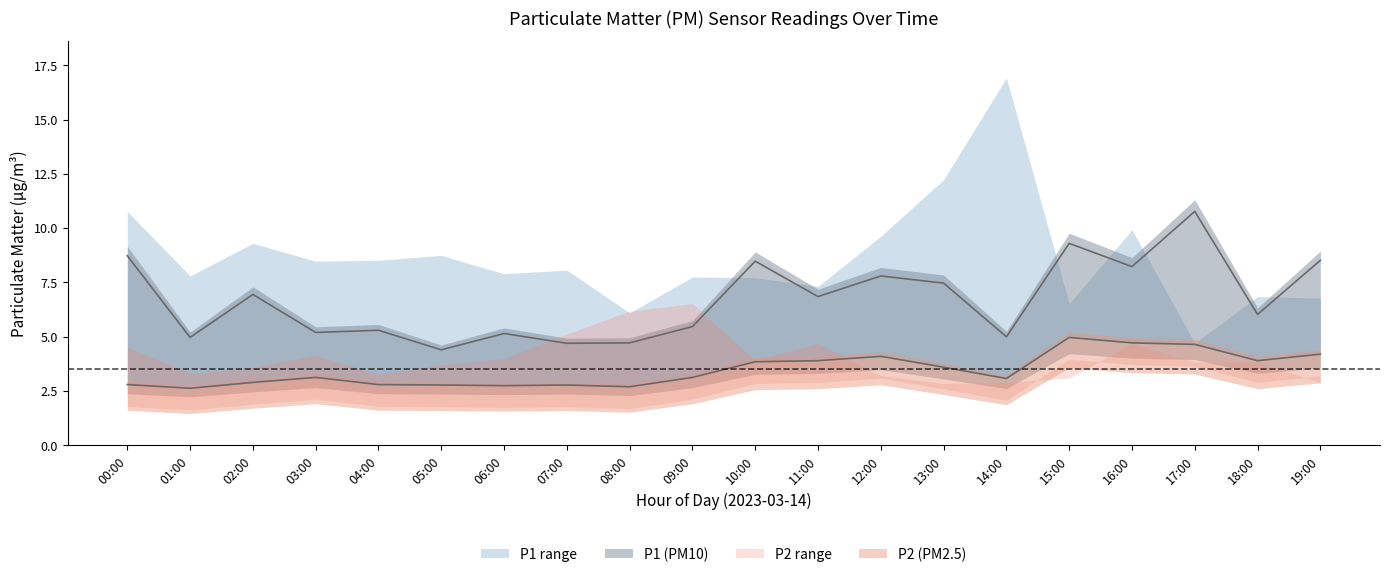

What is the label of the 14th point from the right?

06:00